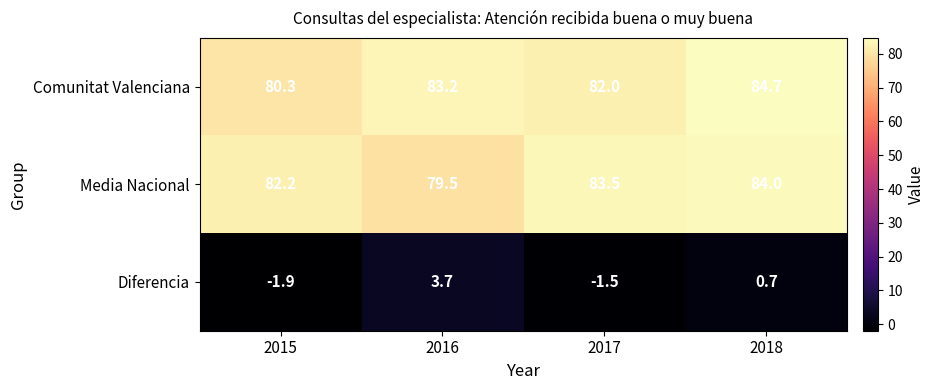

How many categories are shown in the chart?

4